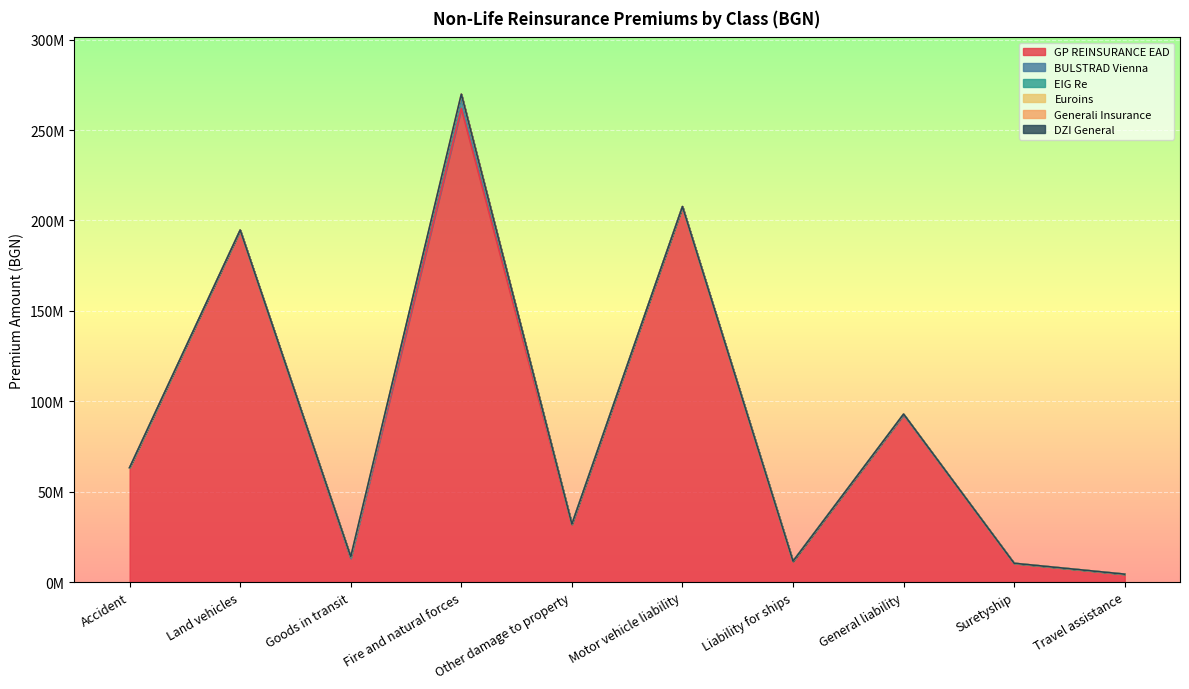

True or false: GP REINSURANCE EAD and EIG Re cross at least once.

False